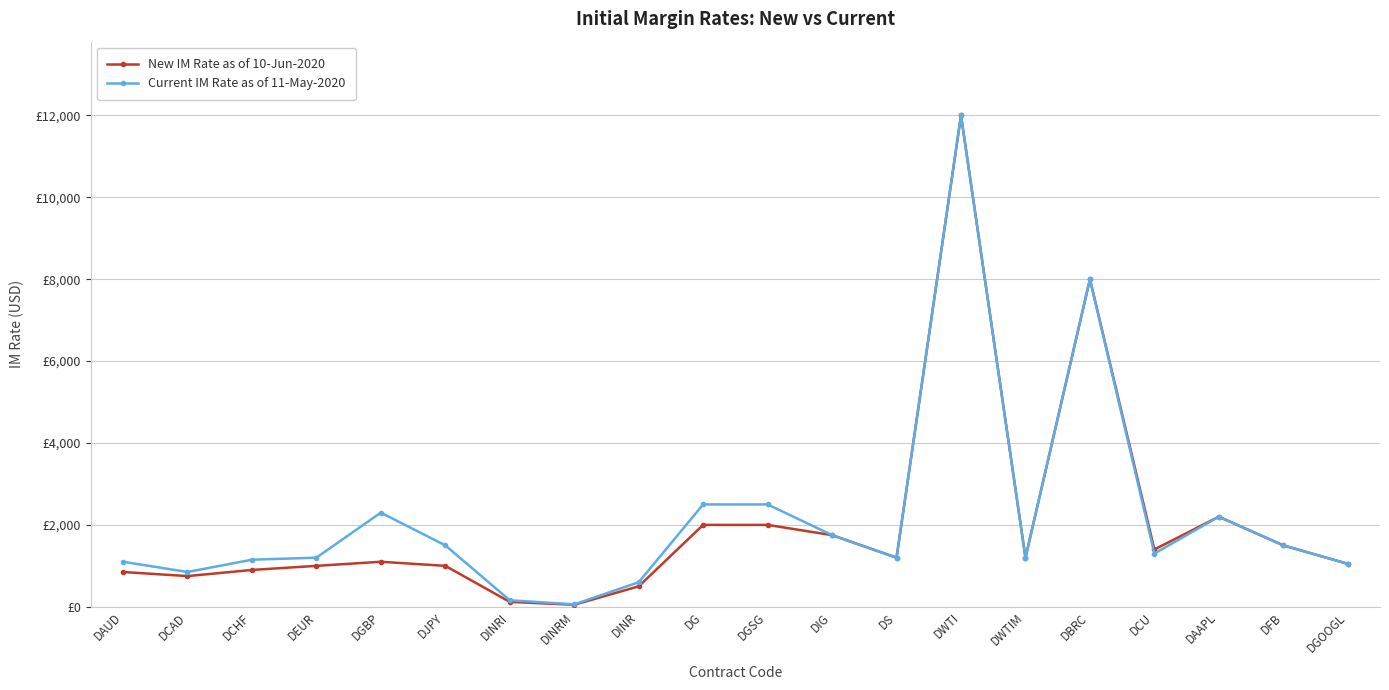

Where is the first local minimum for Current IM Rate as of 11-May-2020?

DCAD